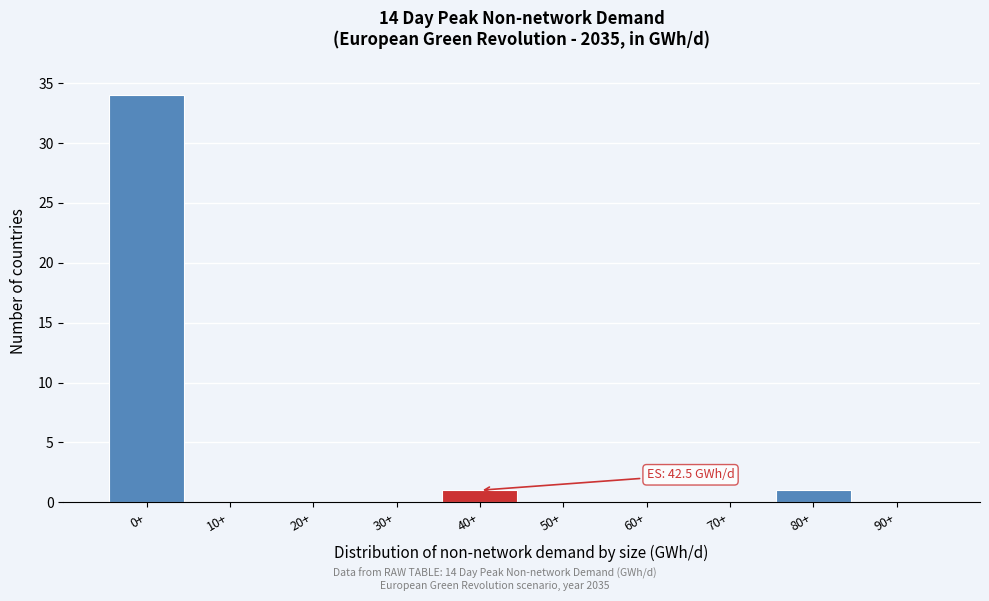

Reading left to right, transcribe all the data shown in this chart.

0+=34	10+=0	20+=0	30+=0	40+=1	50+=0	60+=0	70+=0	80+=1	90+=0